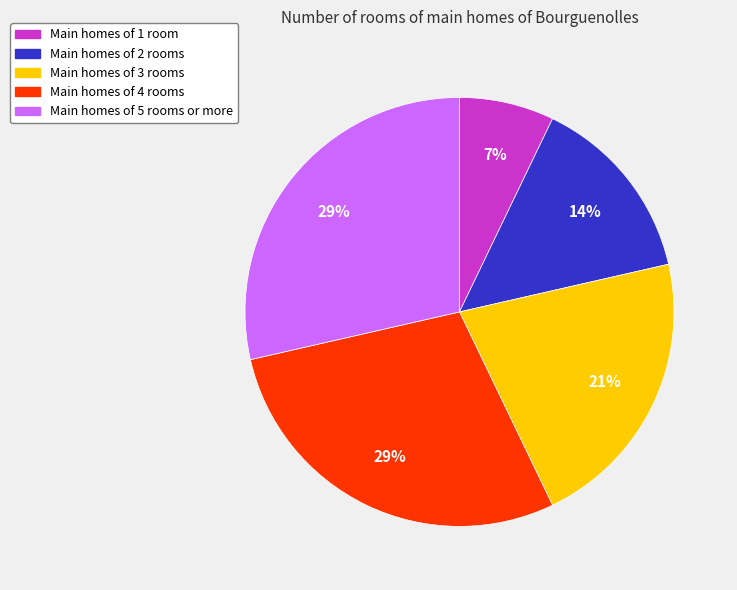

Is there a majority slice in this chart?

No